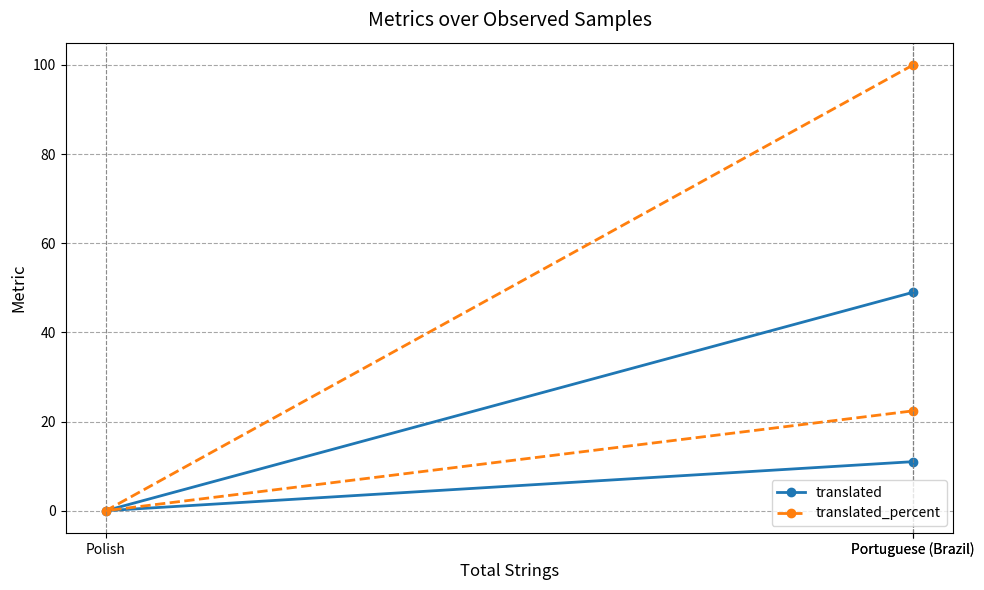

Reading left to right, transcribe all the data shown in this chart.

translated: 49.0	0.0	11.0
translated_percent: 100.0	0.0	22.4